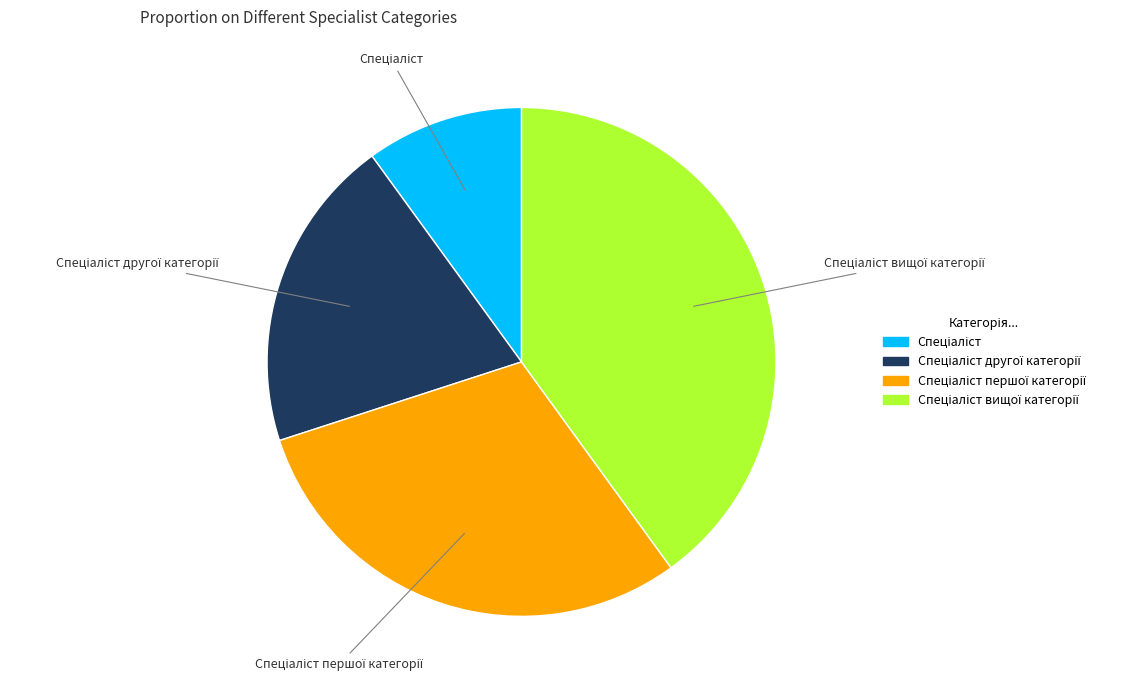

Does any single category account for the majority?

No